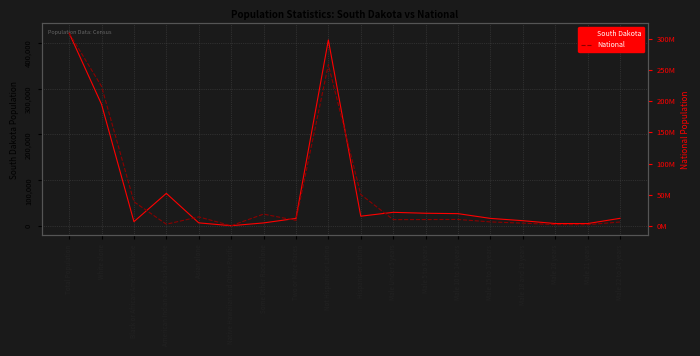

Which has a higher value, Male 21 years or Male 15 to 17 years?

Male 15 to 17 years